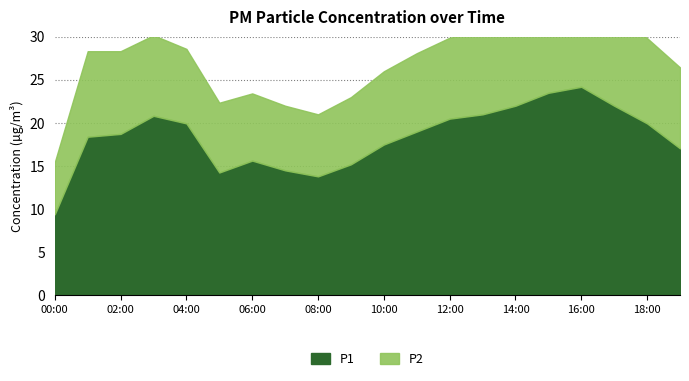

What is the greatest value displayed?

24.2